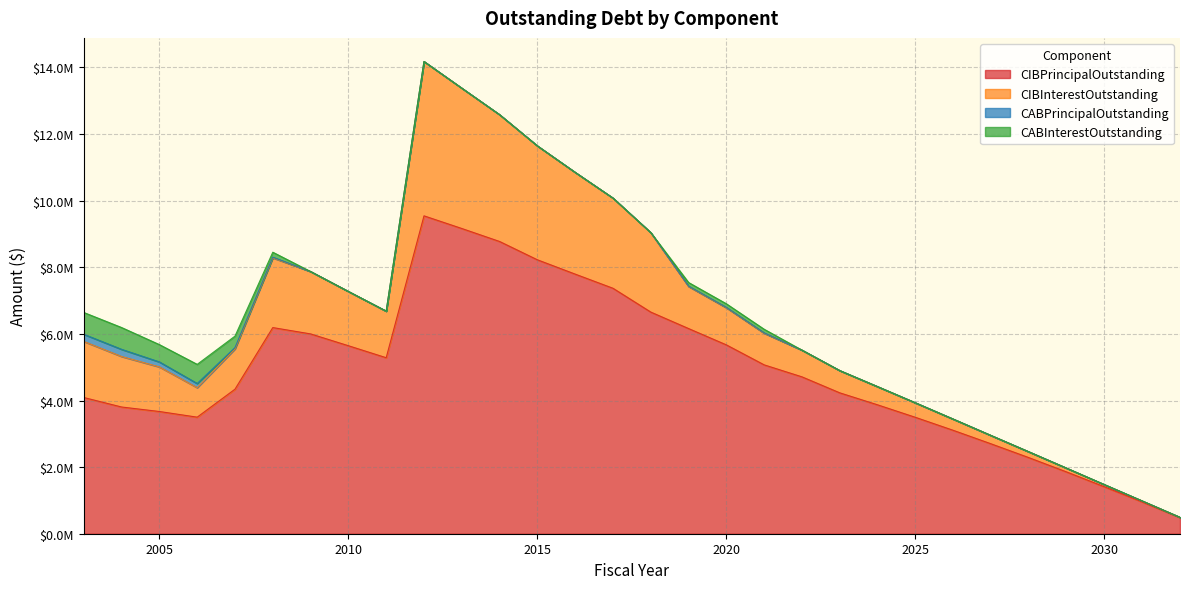

The value of CABPrincipalOutstanding at 2009 is 67366.3. True or false?

False